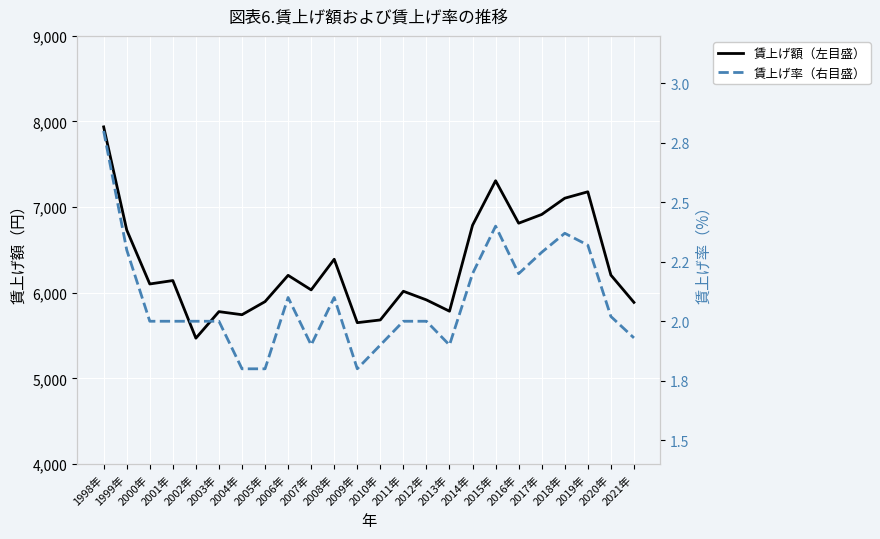

List the series in order of their overall mean, lowest first.

賃上げ率（右目盛）, 賃上げ額（左目盛）